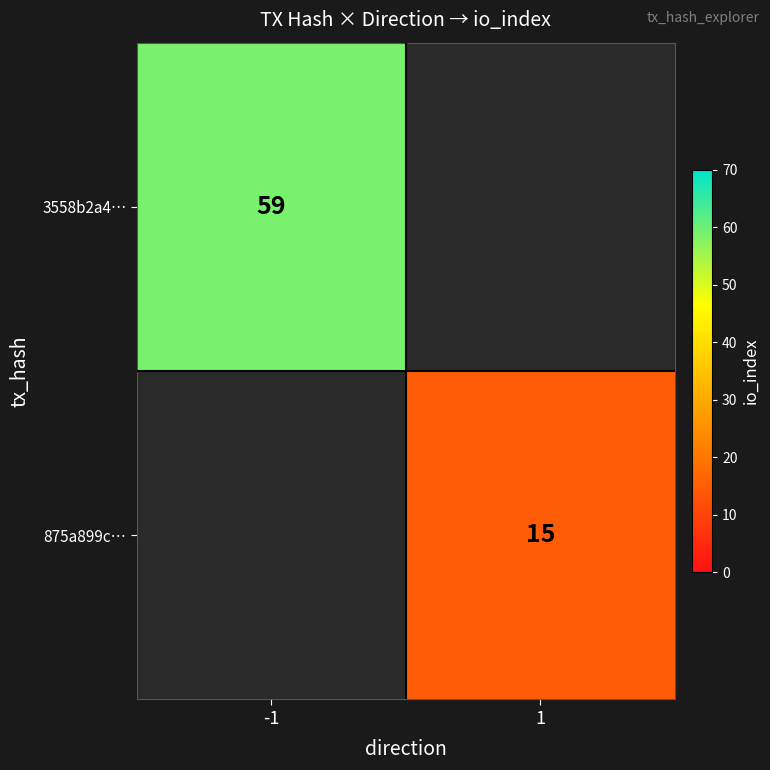

Which has a higher value, 1 or -1?

-1